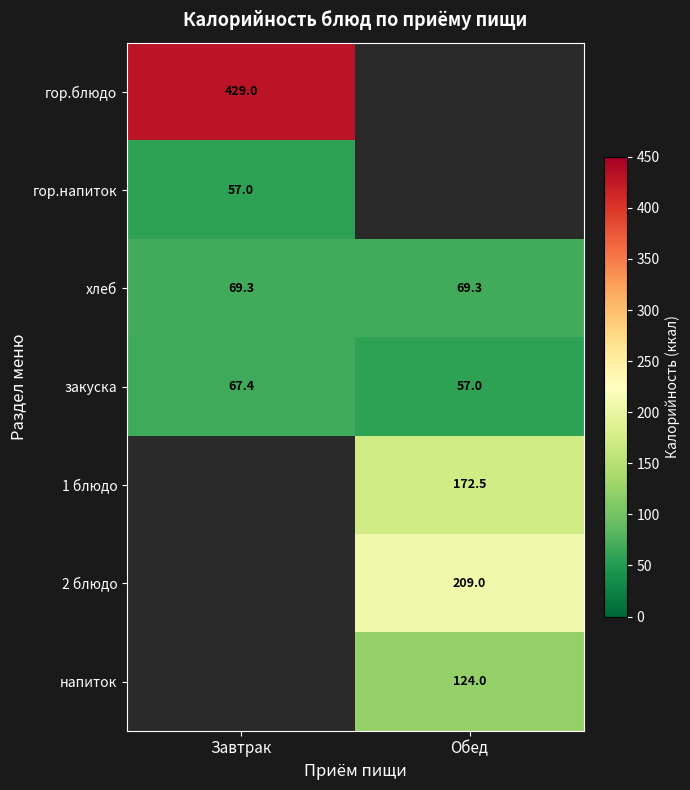

What is the highest value of the хлеб series?

69.3